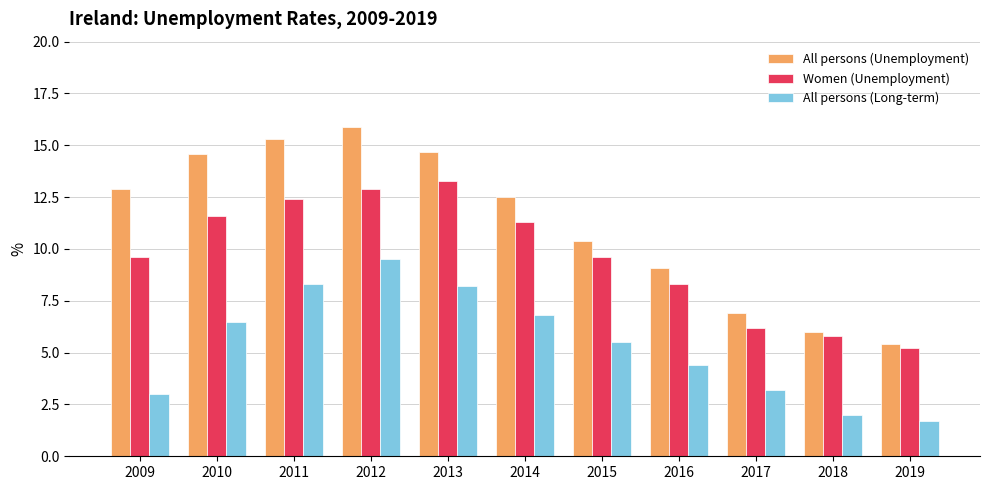

How many data points does each series have?

11